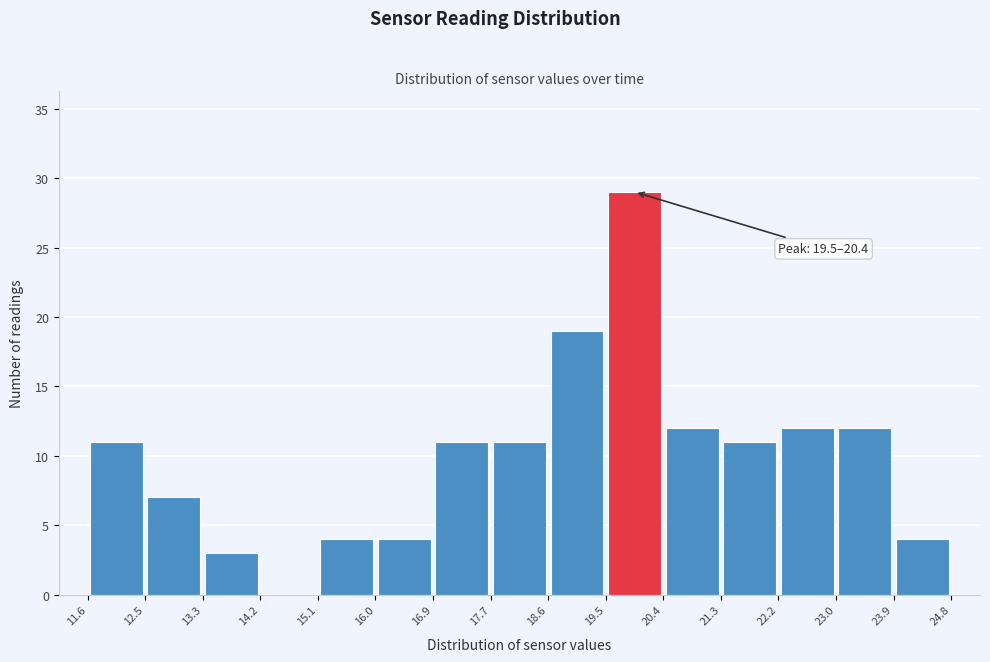

Over which range of the x-axis is the bar tallest?

19.5 to 20.4